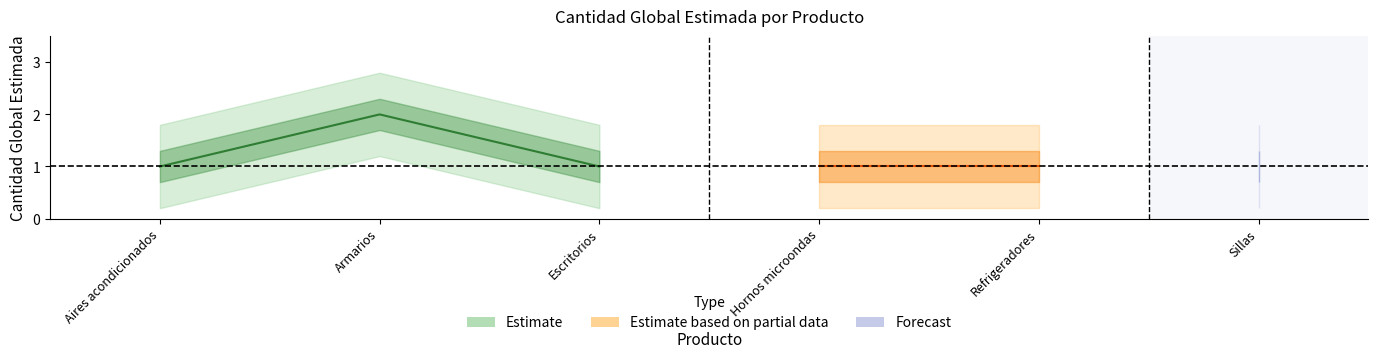

What is the minimum value shown in the chart?

1